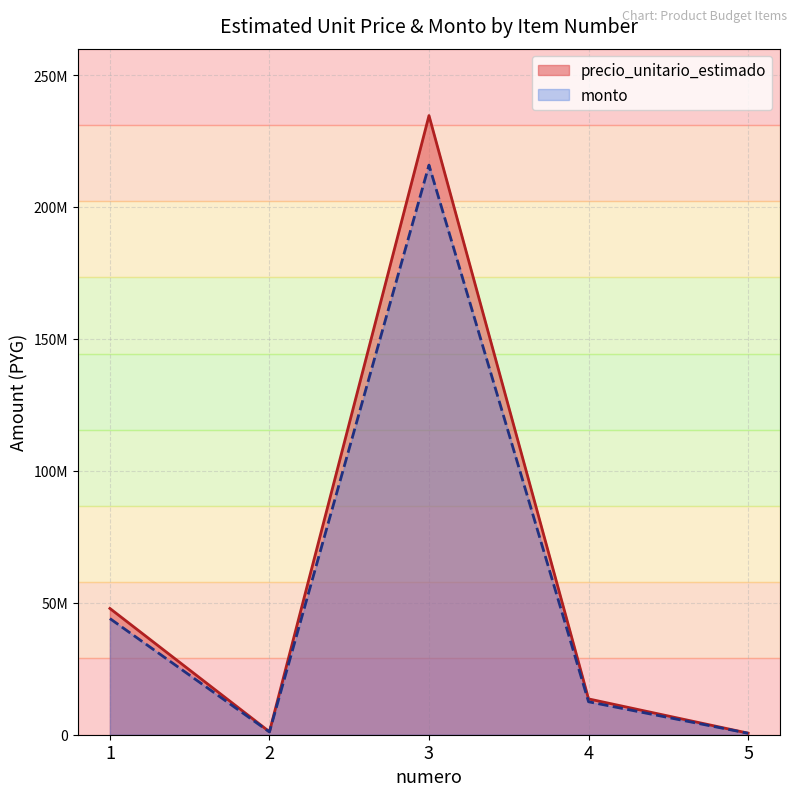

At 4, list the series in order from largest to smallest.

precio_unitario_estimado, monto